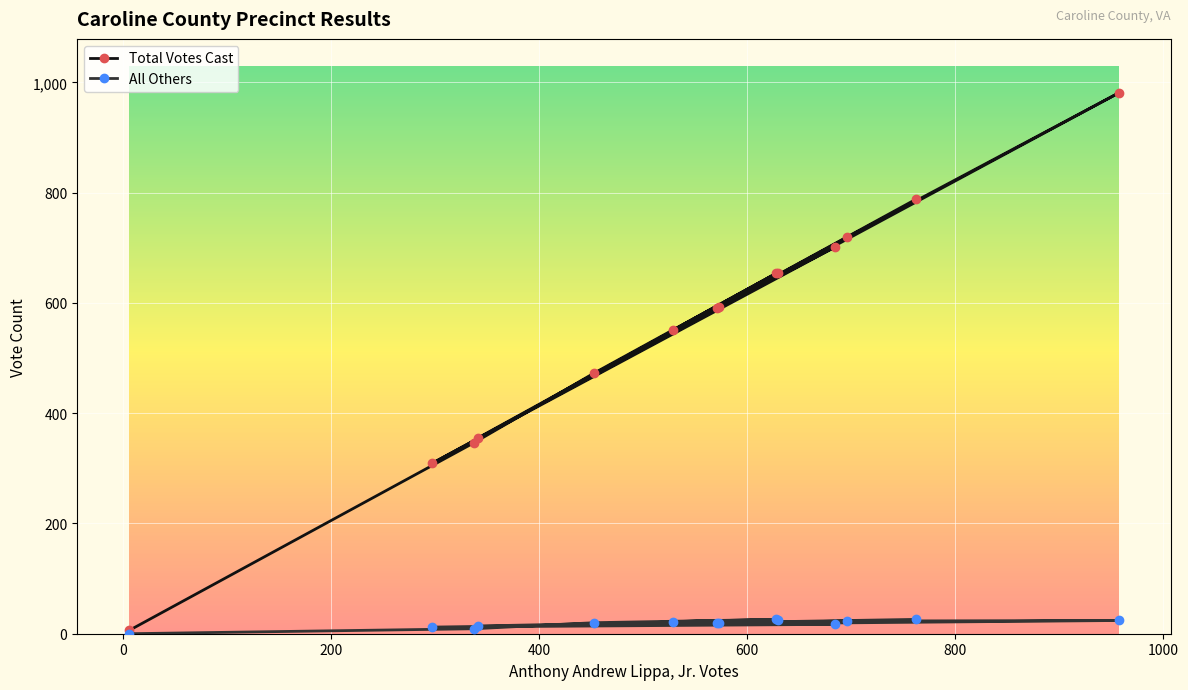

What is the maximum value shown in the chart?

981